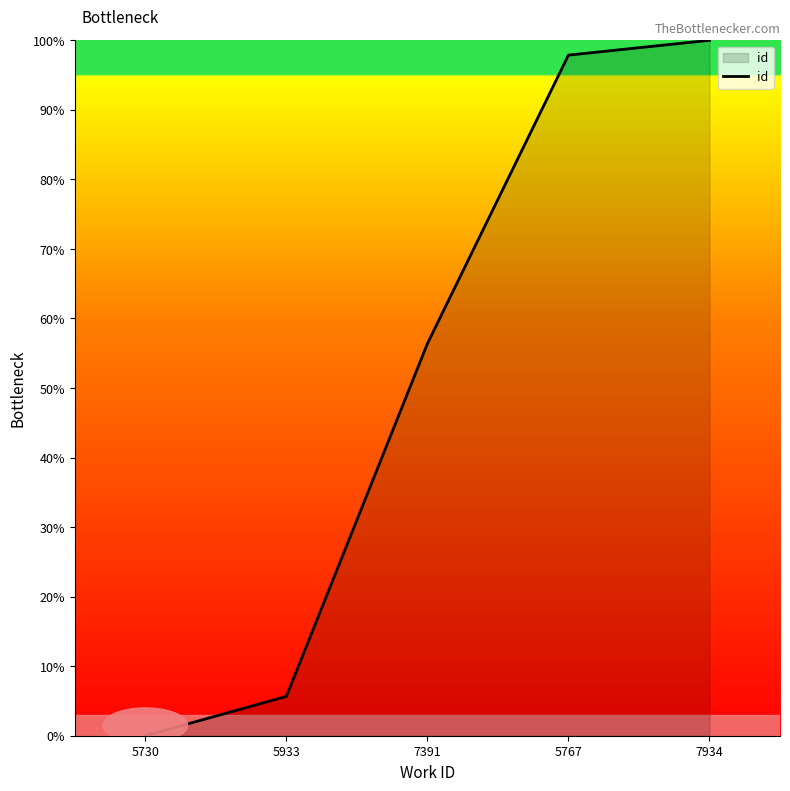

List the labels in order of value, largest first.

7934, 5767, 7391, 5933, 5730